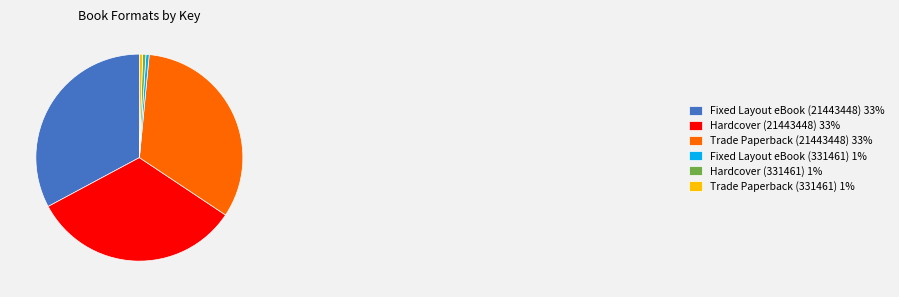

Which has a higher value, Trade Paperback (21443448) or Hardcover (331461)?

Trade Paperback (21443448)